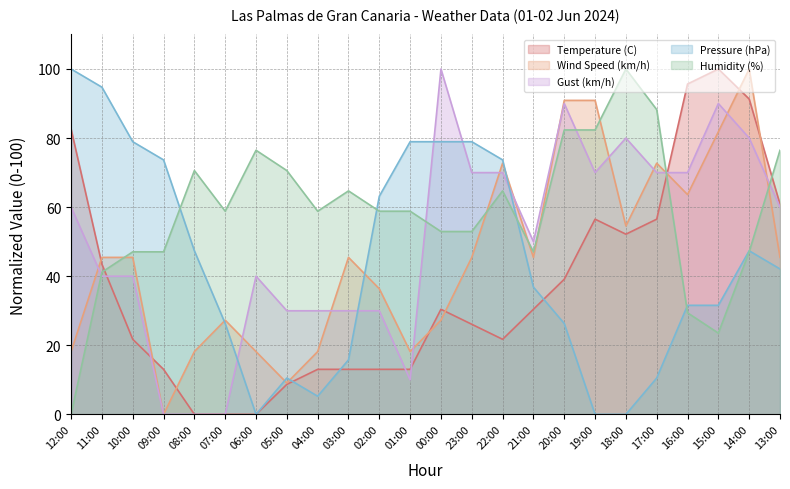

Which label corresponds to the smallest value in the chart?

08:00